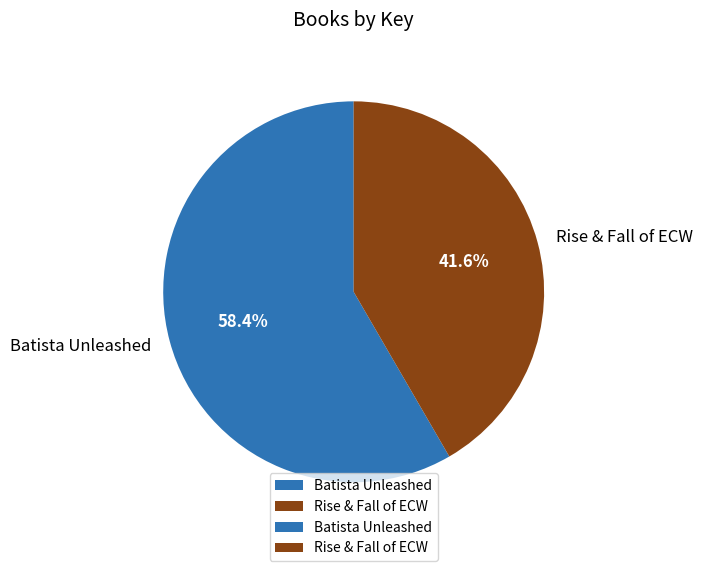

To the nearest percent, what percentage of the pie is Batista Unleashed?

58%